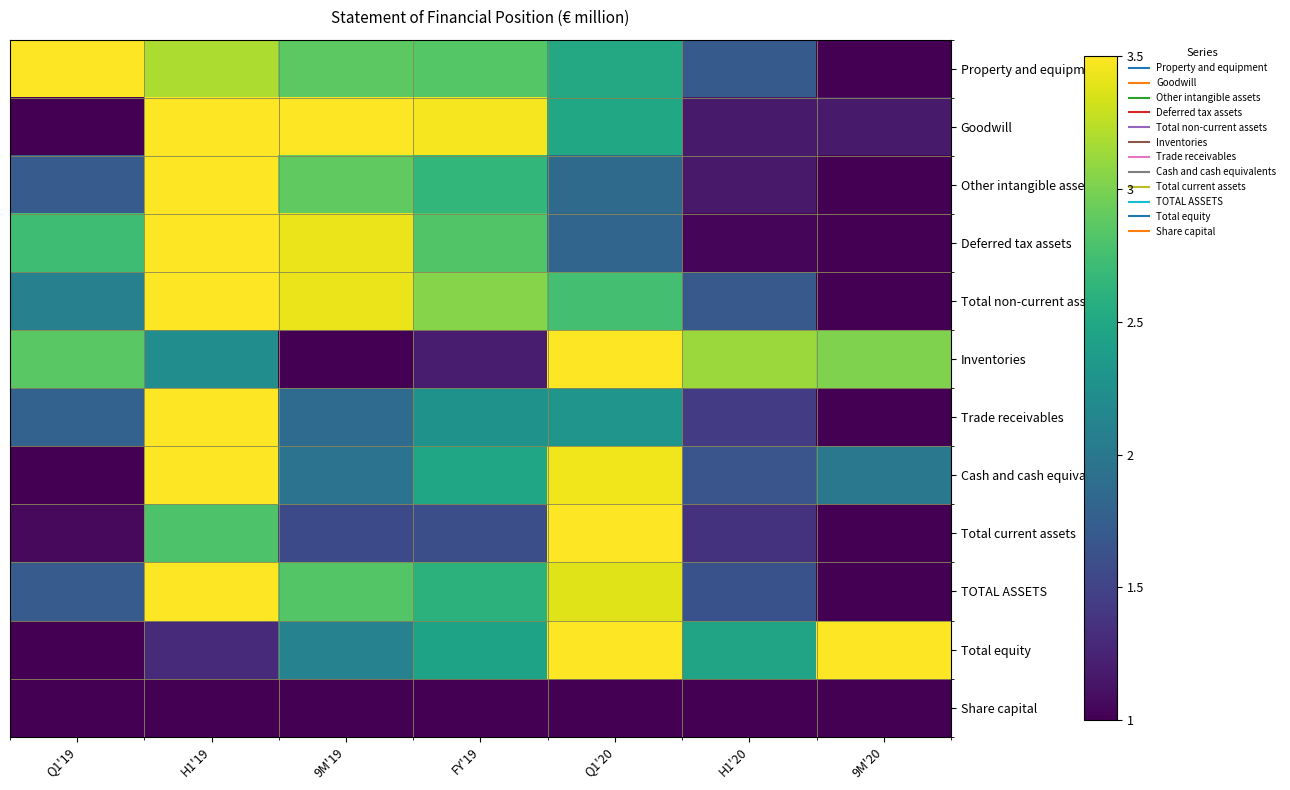

What is the minimum value shown in the chart?

1.0